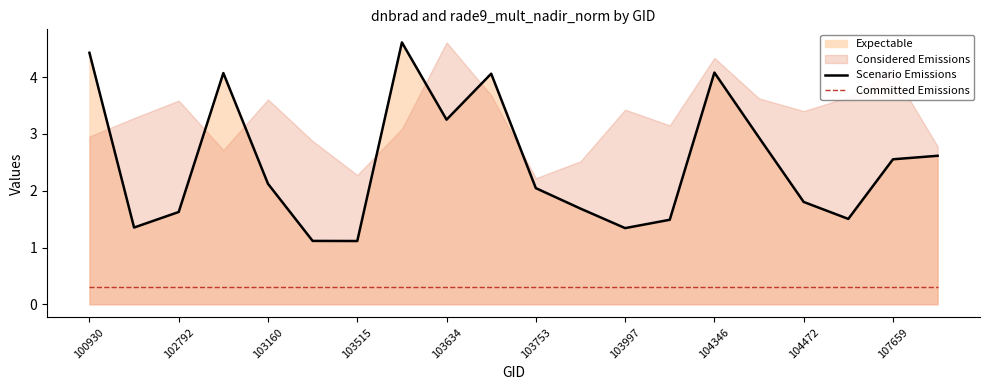

Reading left to right, extract all data points from this chart.

Scenario Emissions: 4.4	1.4	1.6	4.1	2.1	1.1	1.1	4.6	3.3	4.1	2.0	1.7	1.3	1.5	4.1	2.9	1.8	1.5	2.6	2.6
Committed Emissions: 0.3	0.3	0.3	0.3	0.3	0.3	0.3	0.3	0.3	0.3	0.3	0.3	0.3	0.3	0.3	0.3	0.3	0.3	0.3	0.3